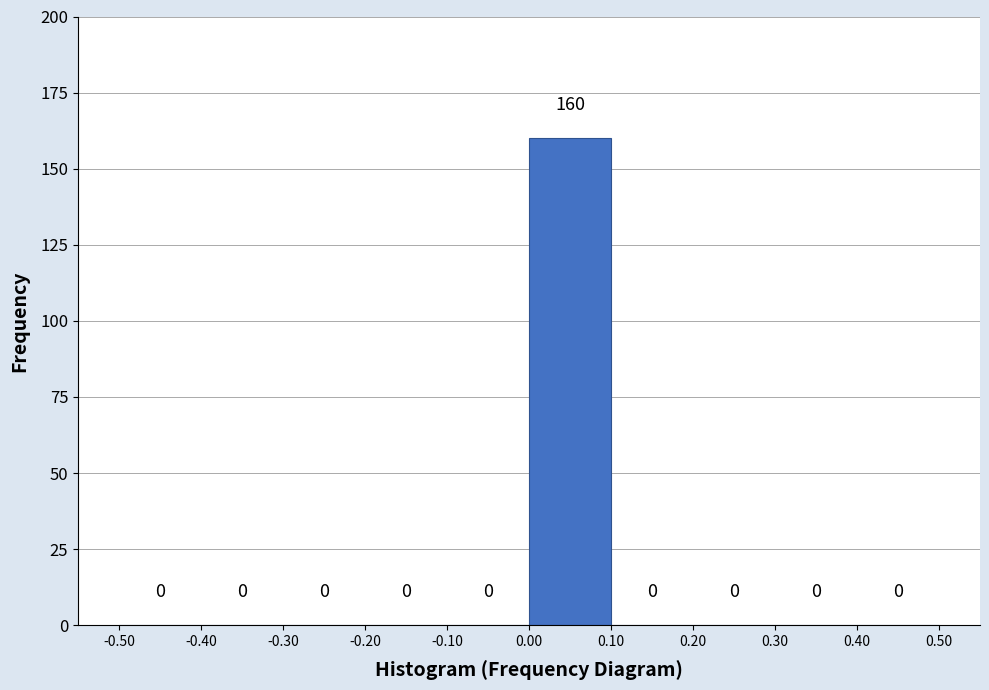

Reading left to right, transcribe this chart: for each bar, give the range it covers on the x-axis and its height.

-0.50 to -0.40: 0
-0.40 to -0.30: 0
-0.30 to -0.20: 0
-0.20 to -0.10: 0
-0.10 to 0.00: 0
0.00 to 0.10: 160
0.10 to 0.20: 0
0.20 to 0.30: 0
0.30 to 0.40: 0
0.40 to 0.50: 0